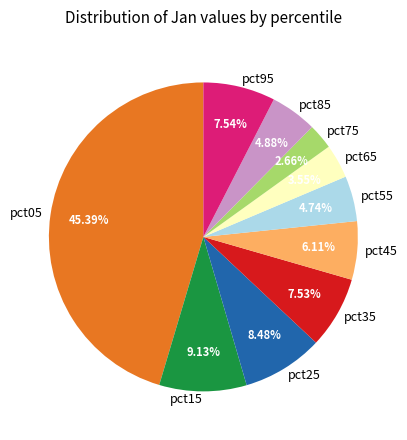

Is there a majority slice in this chart?

No